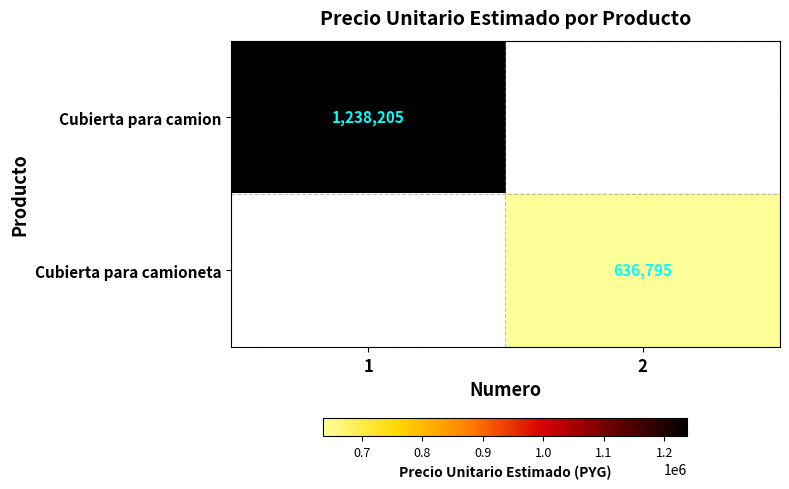

Is the value of Cubierta para camioneta at 2 greater than the value of Cubierta para camion at 1?

No